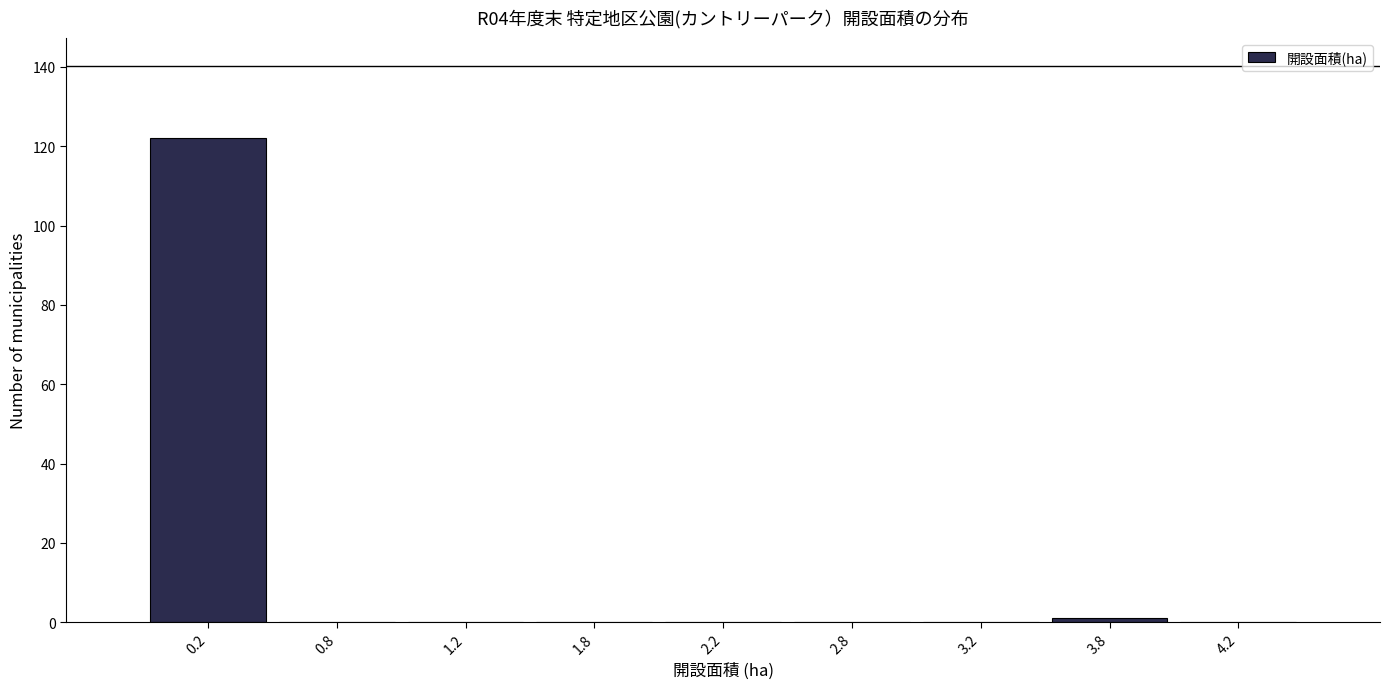

How tall is the bar that spans 0.0 to 0.5 on the x-axis? The values are not printed on the chart, so give them approximately, as read against the axis.

122